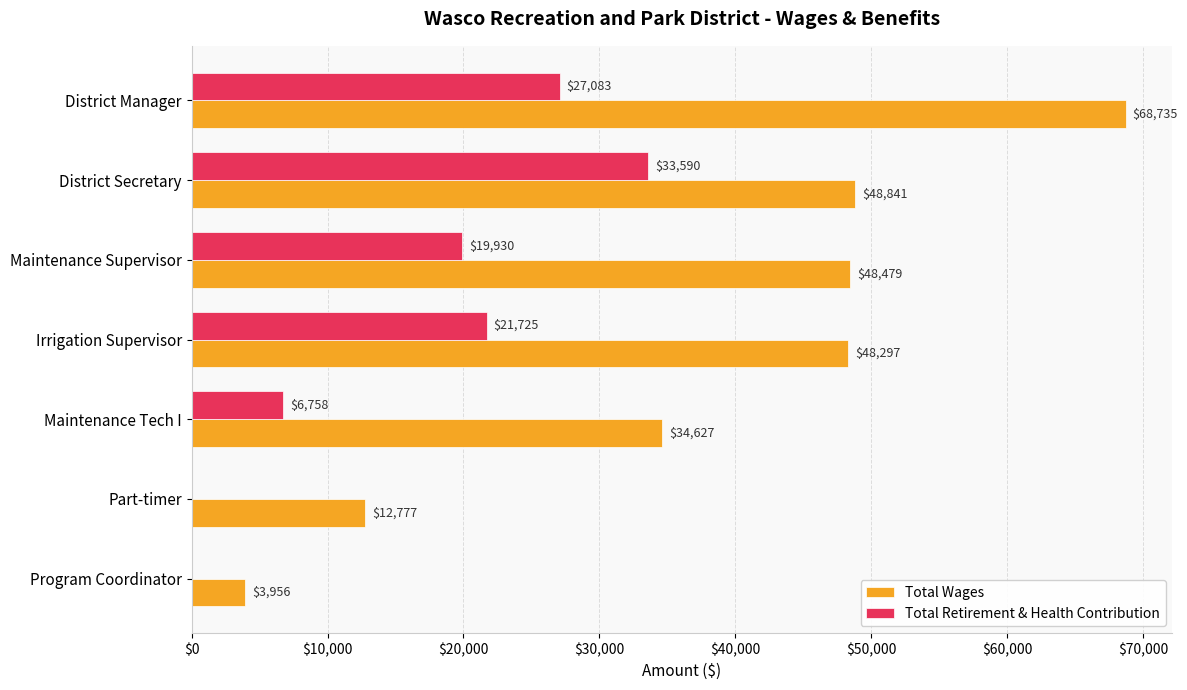

What is the sum of all Total Retirement & Health Contribution values?

109086